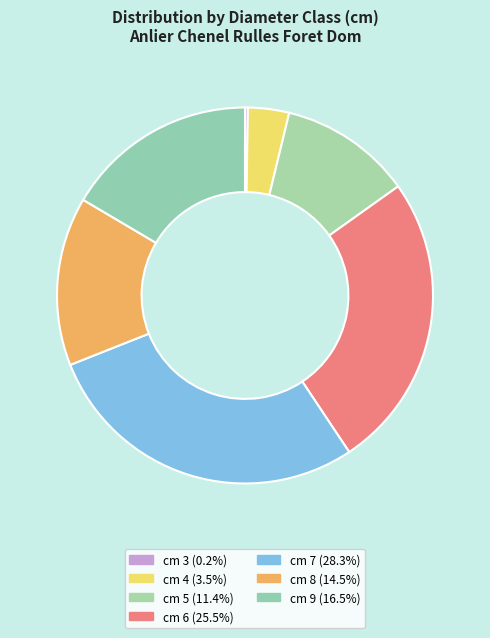

The cm 4 slice represents 4% of the pie. True or false?

True